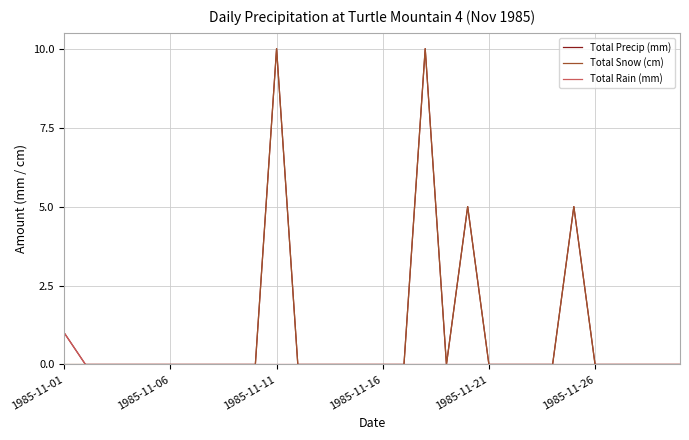

What is the highest value of the Total Snow (cm) series?

10